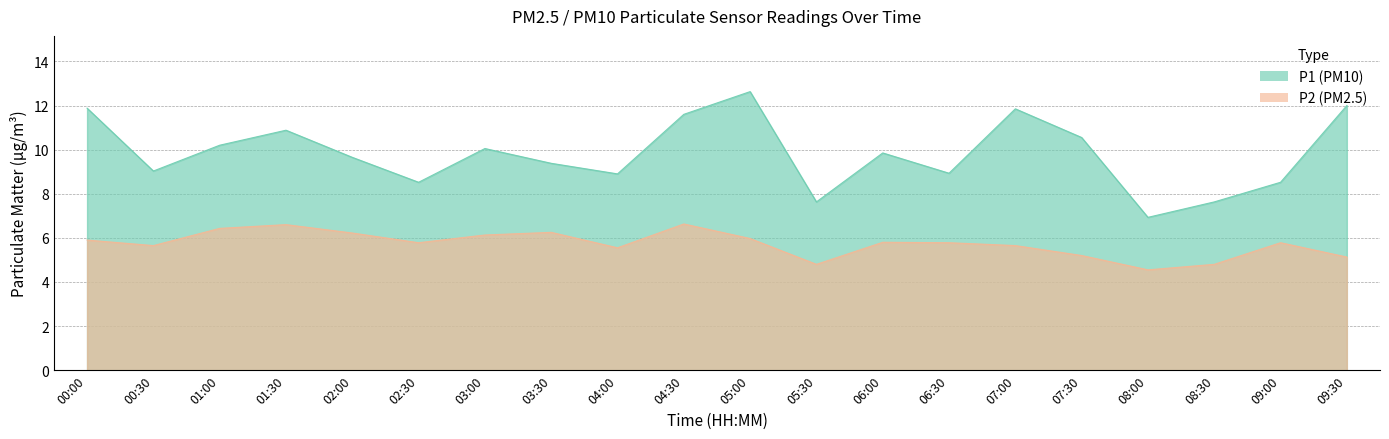

What is the label of the 12th point from the right?

04:00